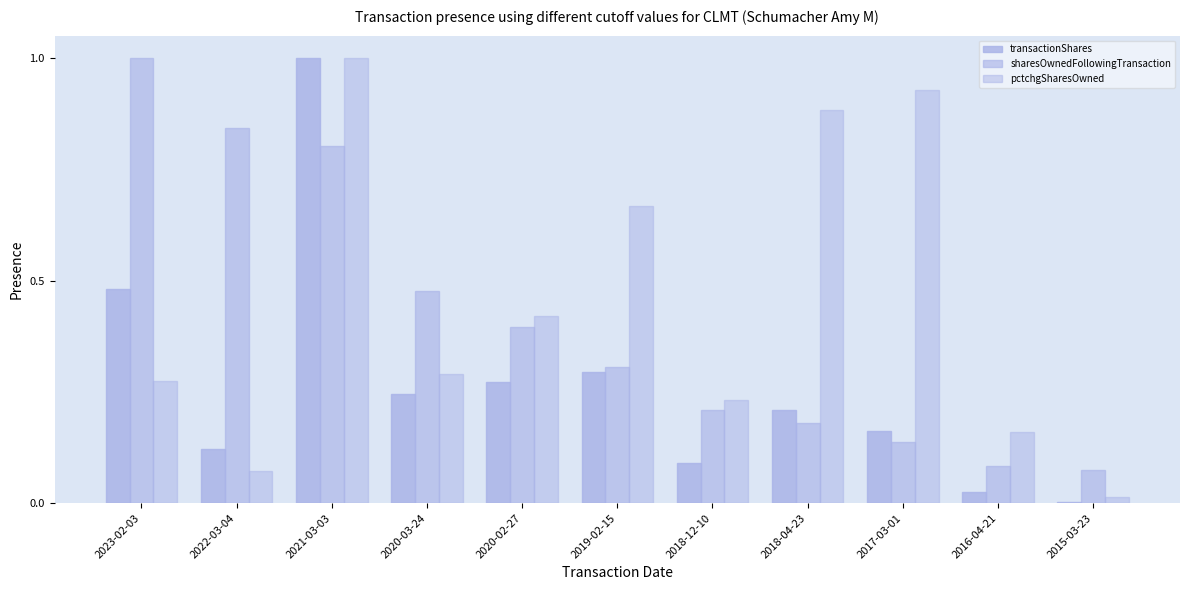

The value of sharesOwnedFollowingTransaction at 2016-04-21 is 0.0. True or false?

False